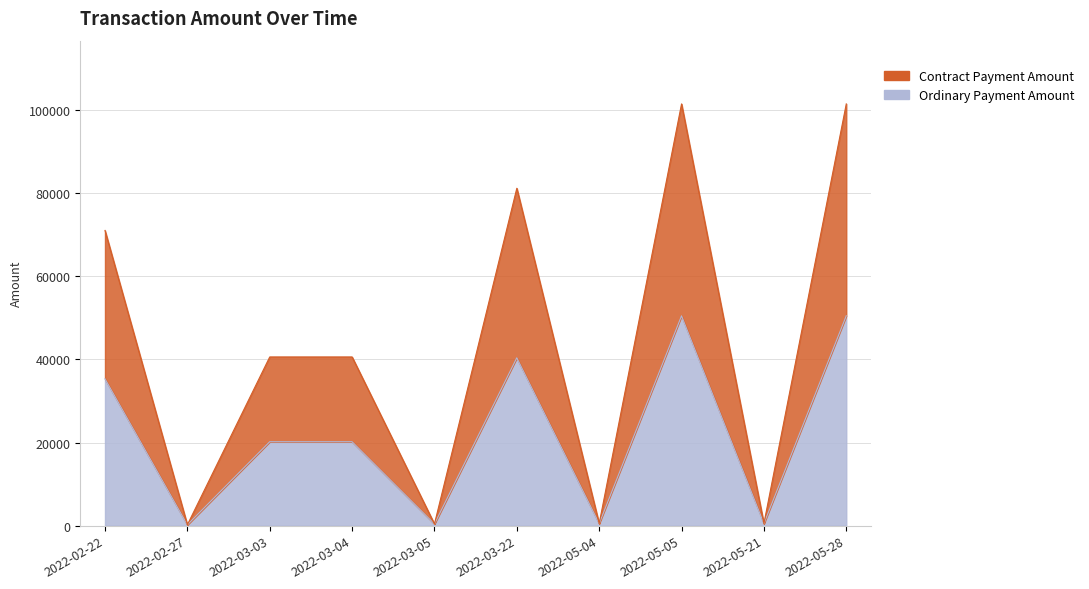

At which category does Ordinary Payment Amount reach its first local peak?

2022-03-22